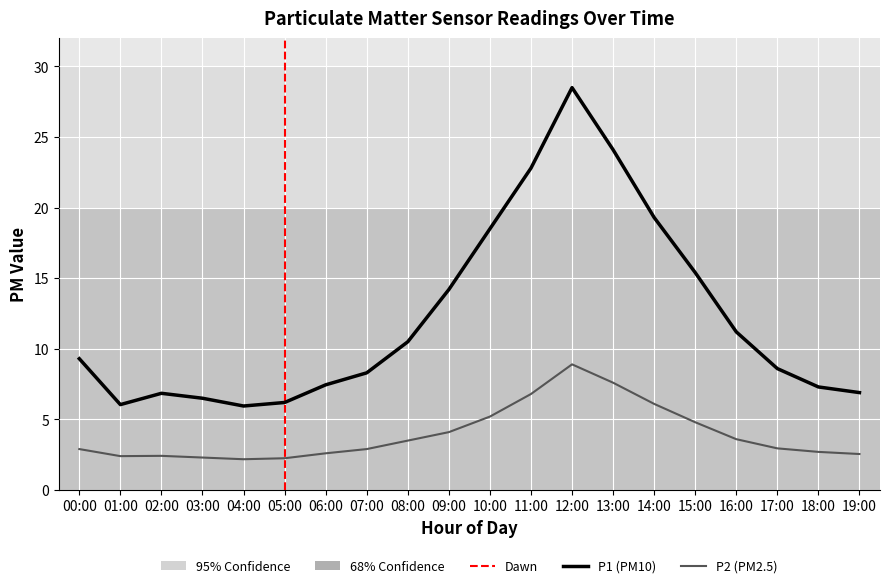

Which series has the widest spread of values?

P1